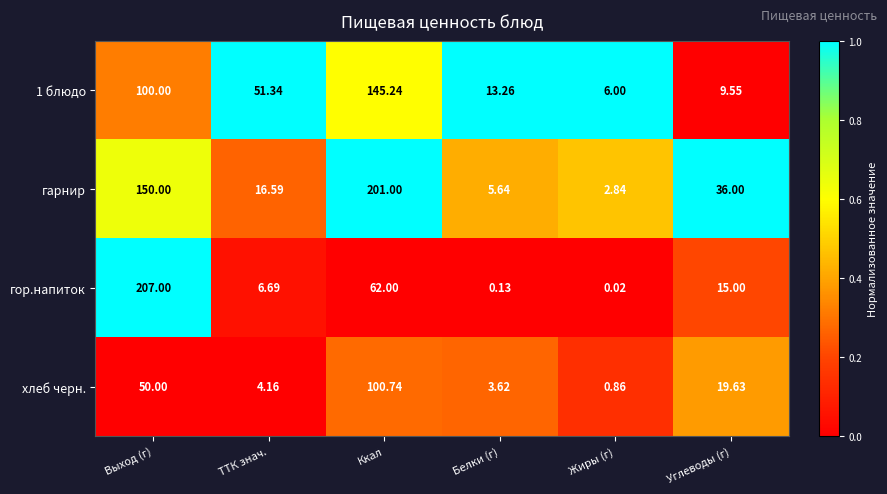

How many data points does each series have?

6